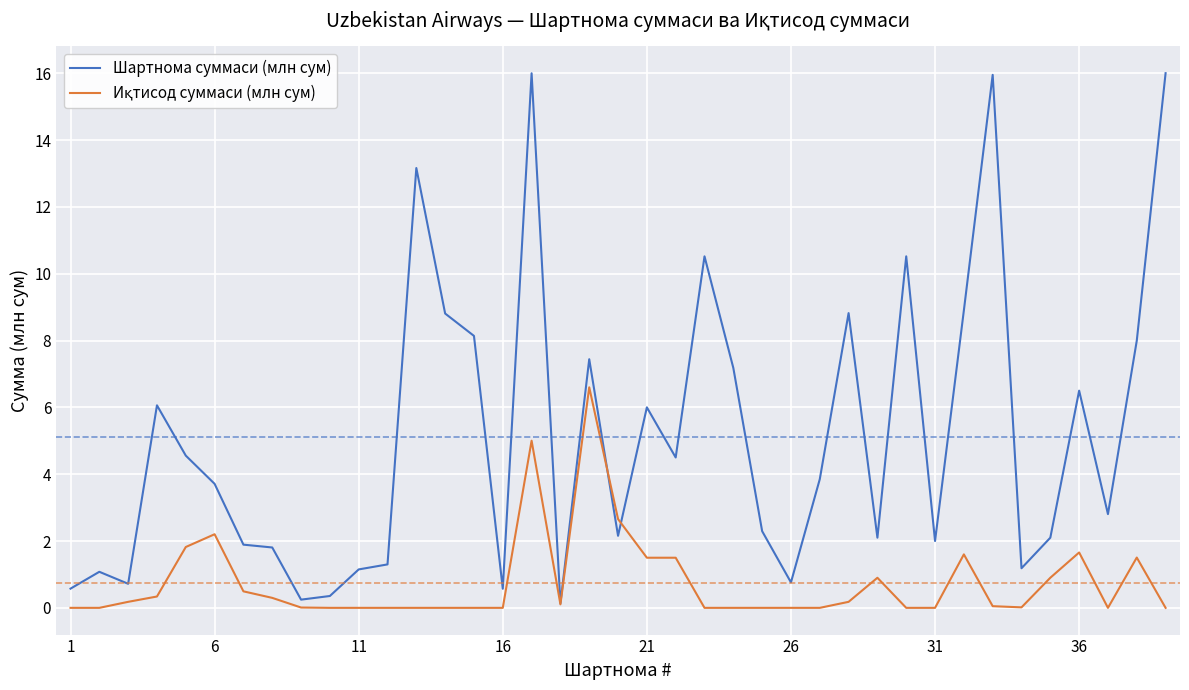

Which series has the largest total across all categories?

Шартнома суммаси (млн сум)